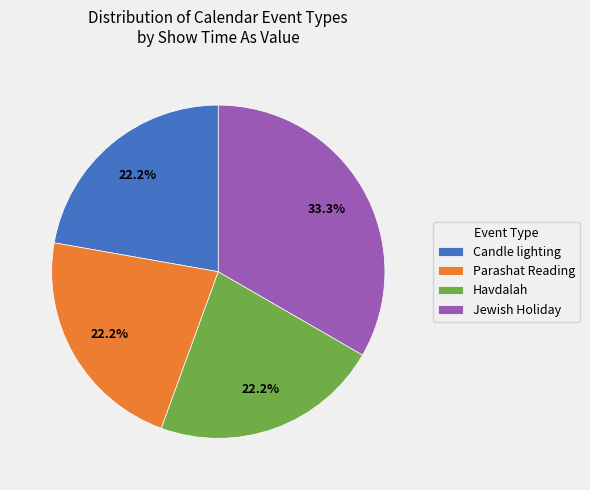

Is there any slice that represents more than half of the pie?

No